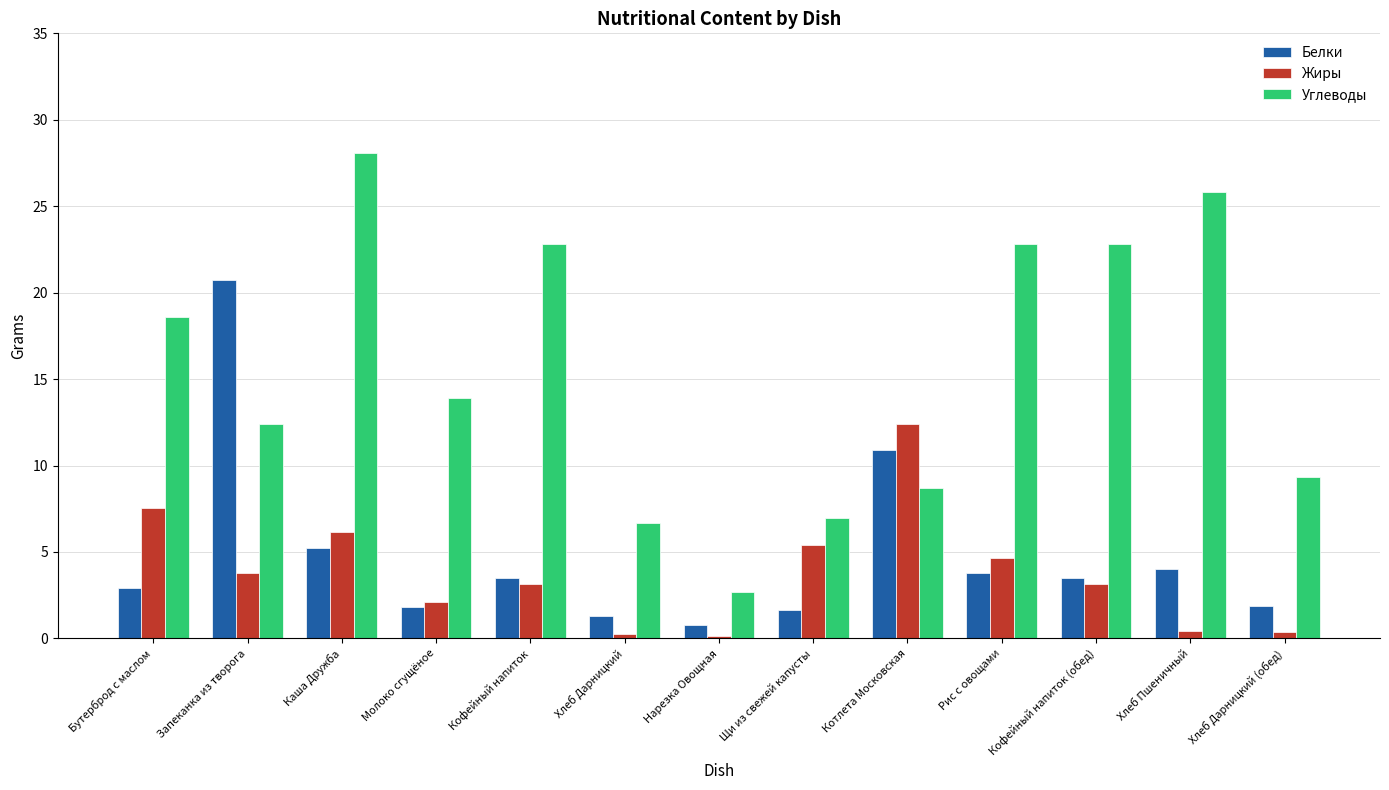

What is the average value of the Белки series?

4.8